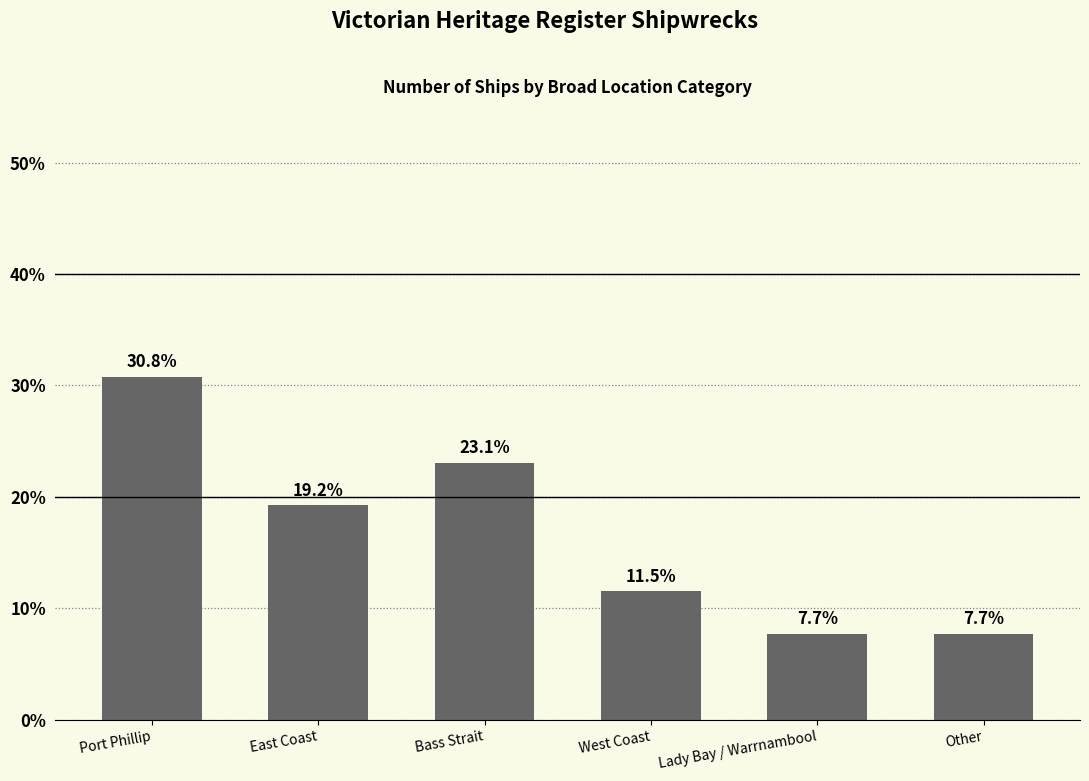

True or false: the data shows 5.0 at Lady Bay / Warrnambool.

False